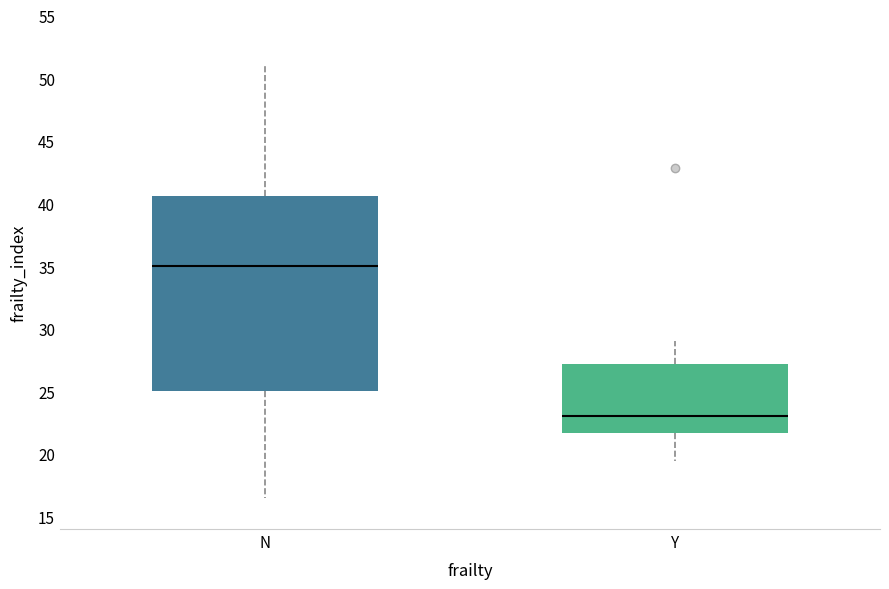

Where does the median line of the box for N sit on the y-axis? The values are not printed on the chart, so give them approximately, as read against the axis.

35.0